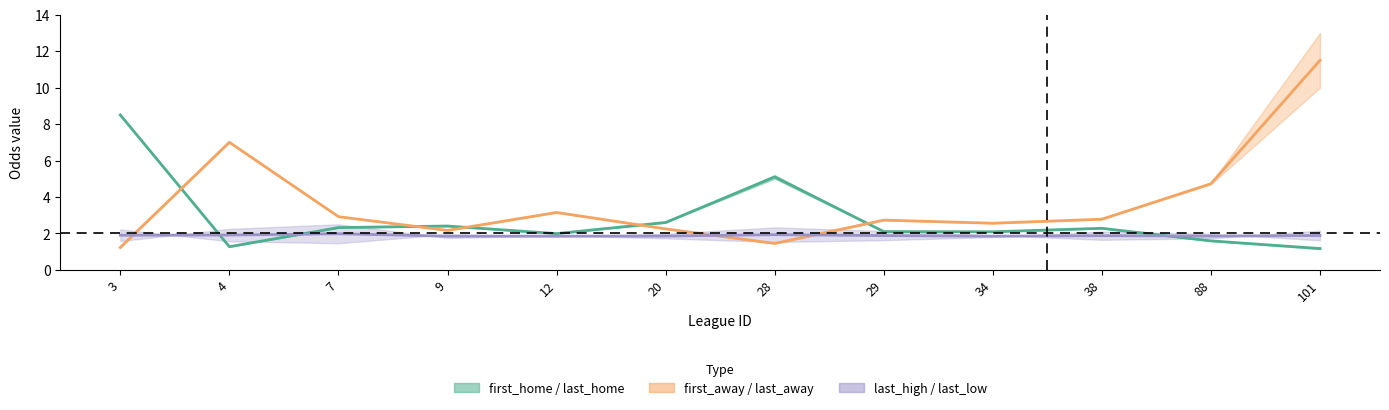

Which category has the highest value in the last_low series?

28